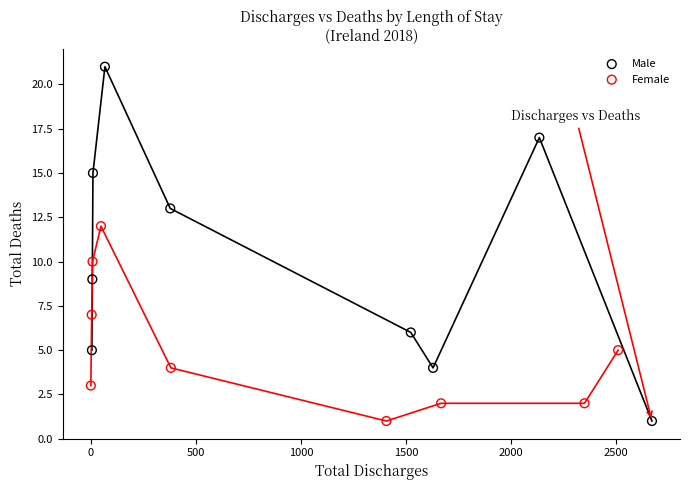

Which series has the largest Y range (max minus min)?

Male